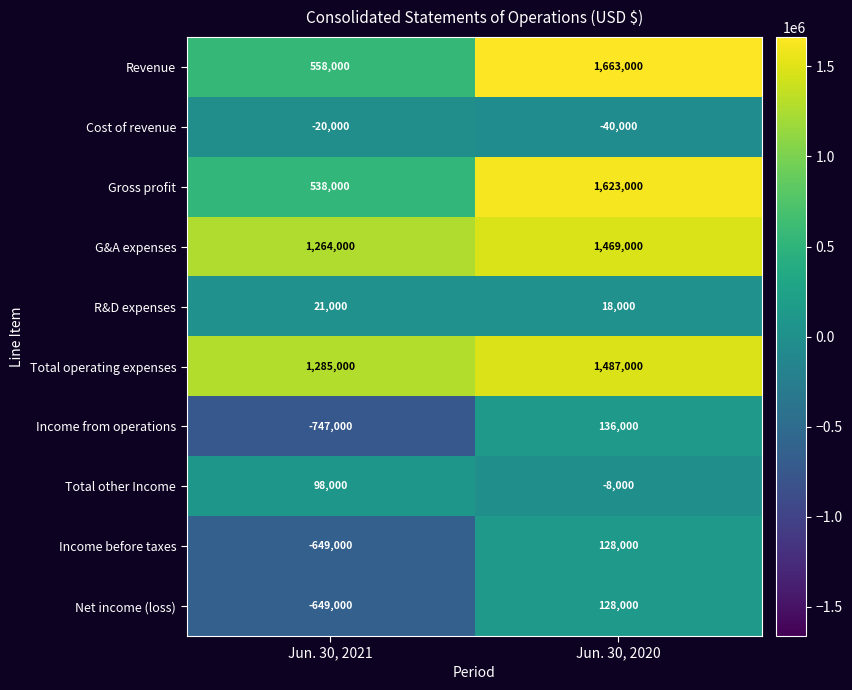

Which label corresponds to the largest value in the chart?

Jun. 30, 2020